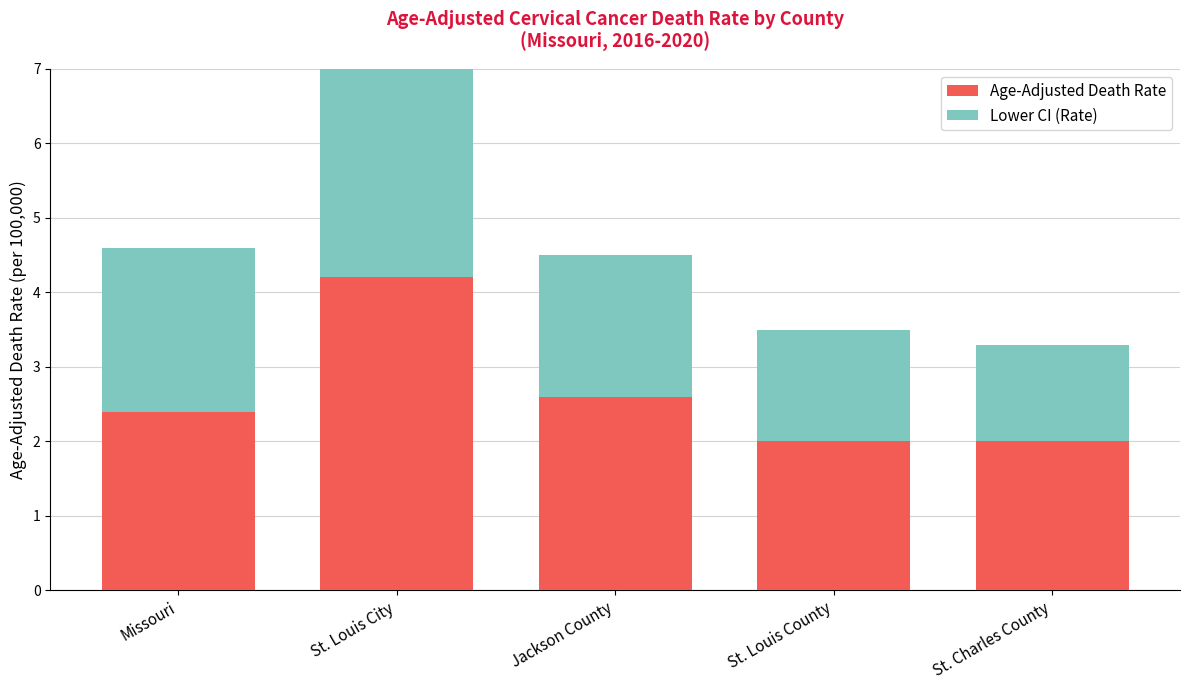

What is the sum of the Age-Adjusted Death Rate values at St. Louis County and St. Charles County?

4.0